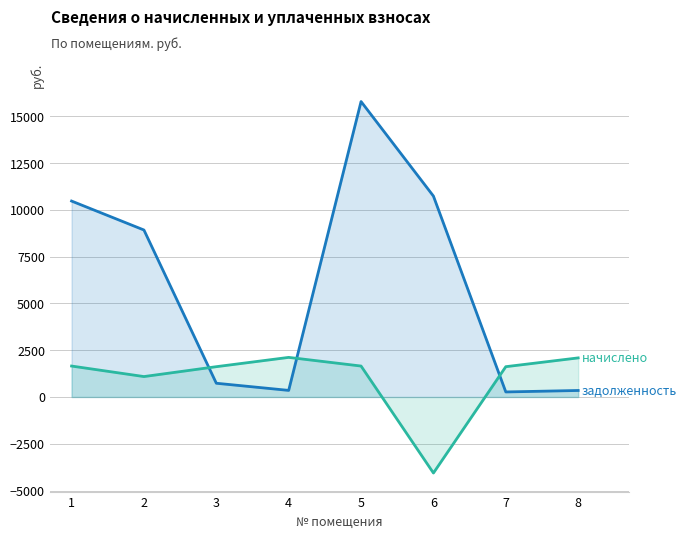

Between 2 and 5, which series saw the biggest shift?

задолженность